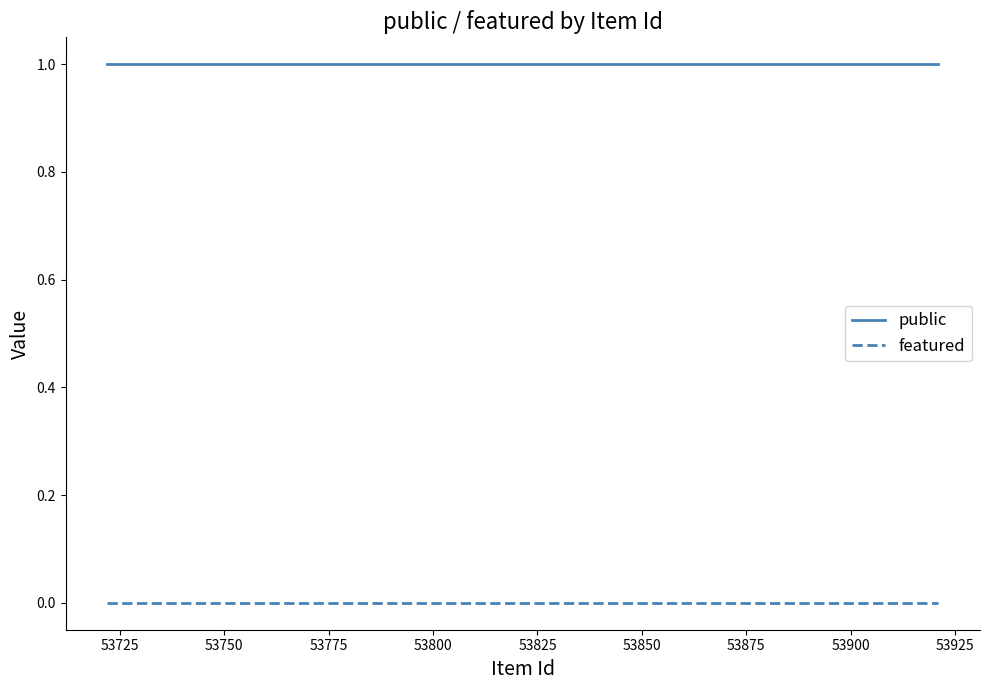

What is the sum of all public values?

4